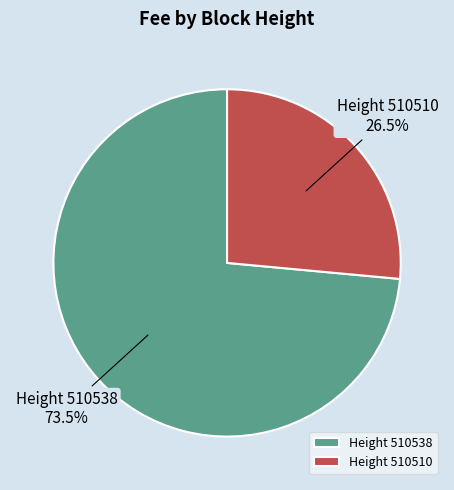

Is there any slice that represents more than half of the pie?

Yes